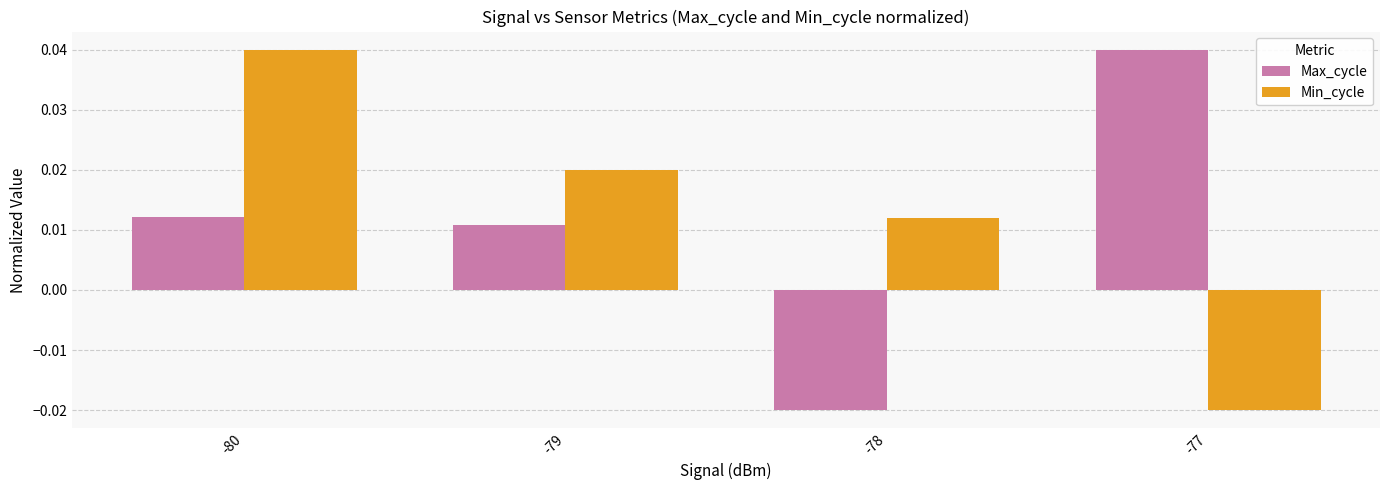

How many data points in Max_cycle are less than 0?

1